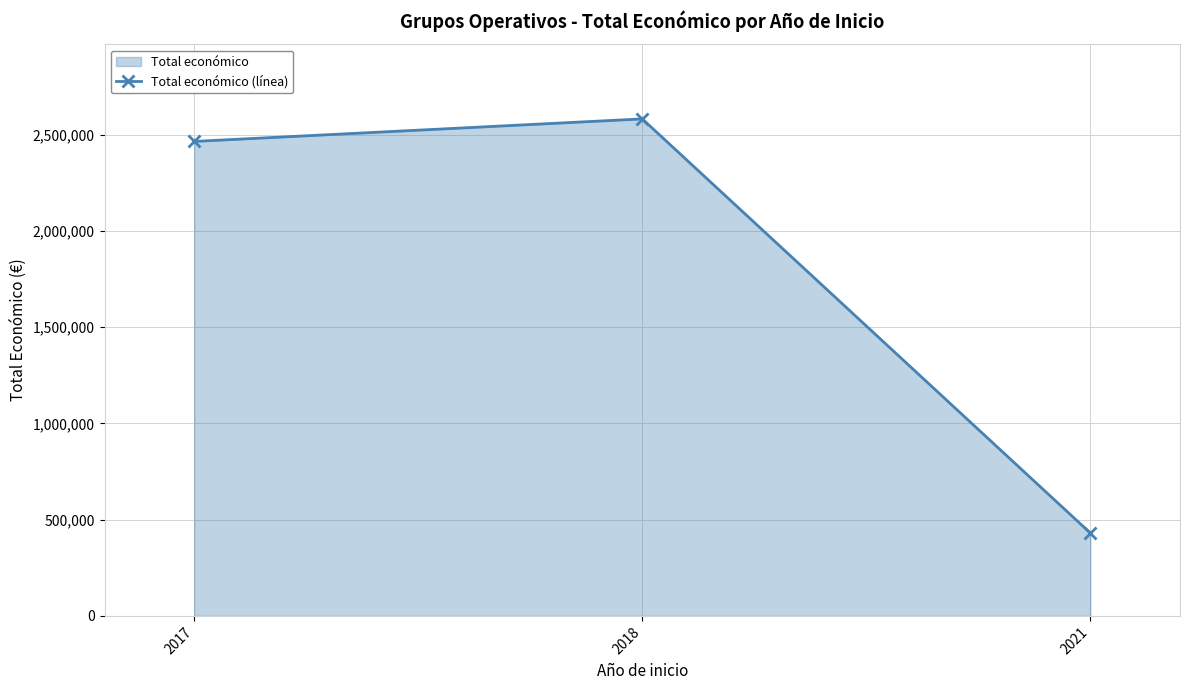

What is the ratio of the value at 2017 to the value at 2021?

5.7